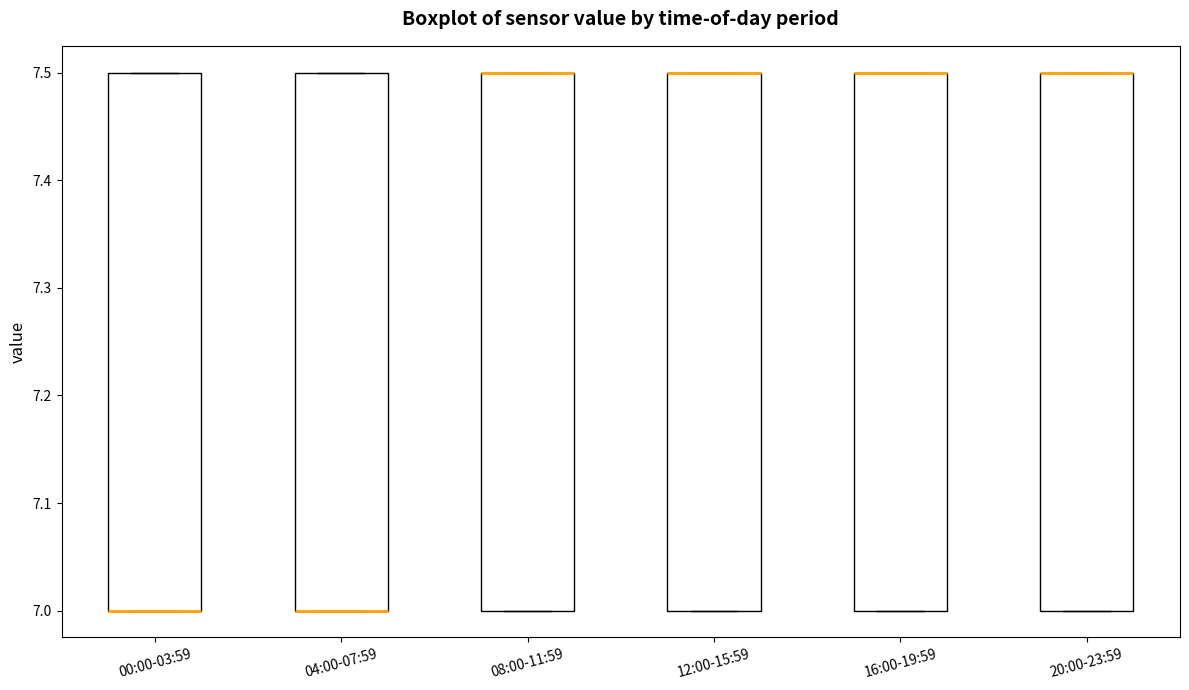

Where is the lower edge of the box for 16:00-19:59 on the y-axis? The values are not printed on the chart, so give them approximately, as read against the axis.

7.0